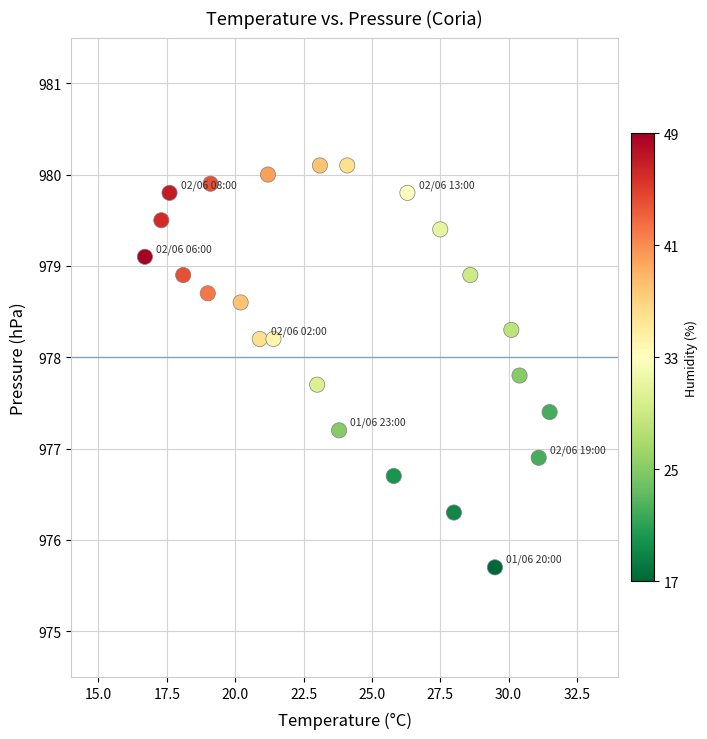

What is the range of X values (max minus min)?

14.8